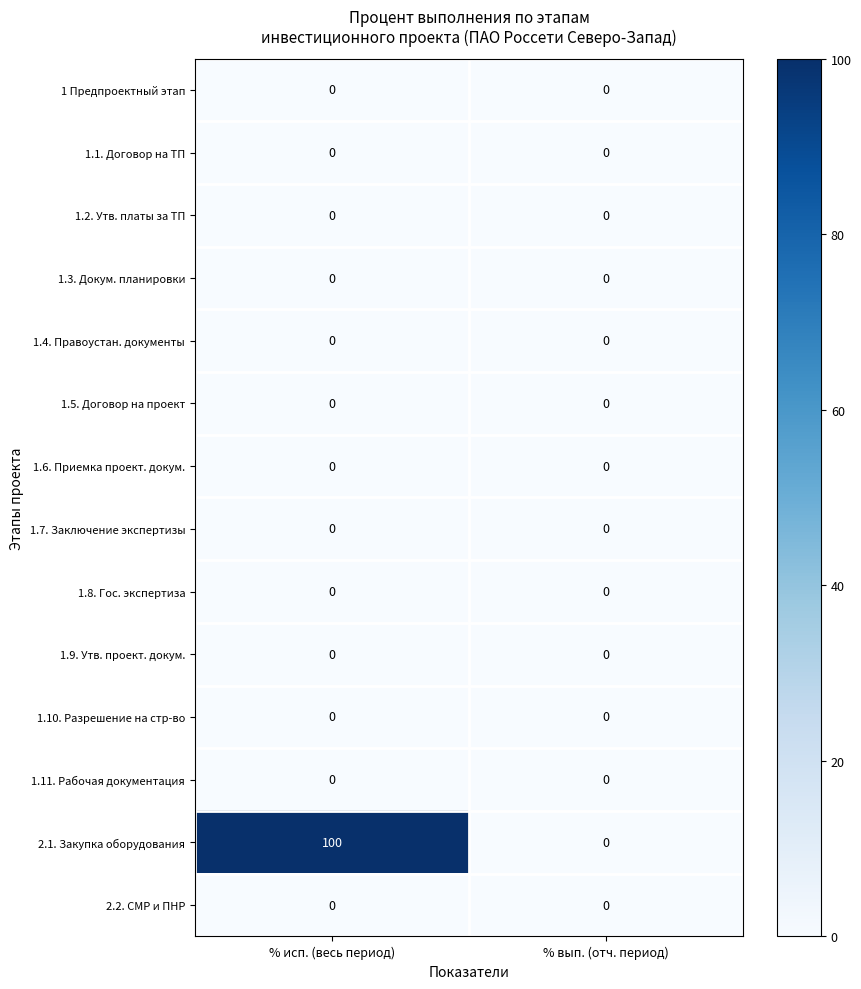

What is the sum of the 2.1. Закупка оборудования values at % вып. (отч. период) and % исп. (весь период)?

100